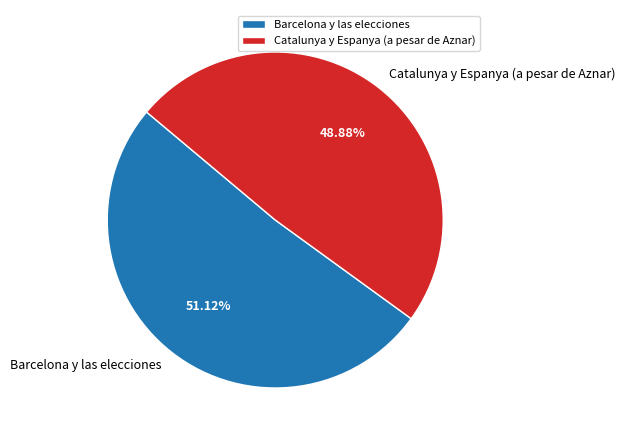

Is there any slice that represents more than half of the pie?

Yes